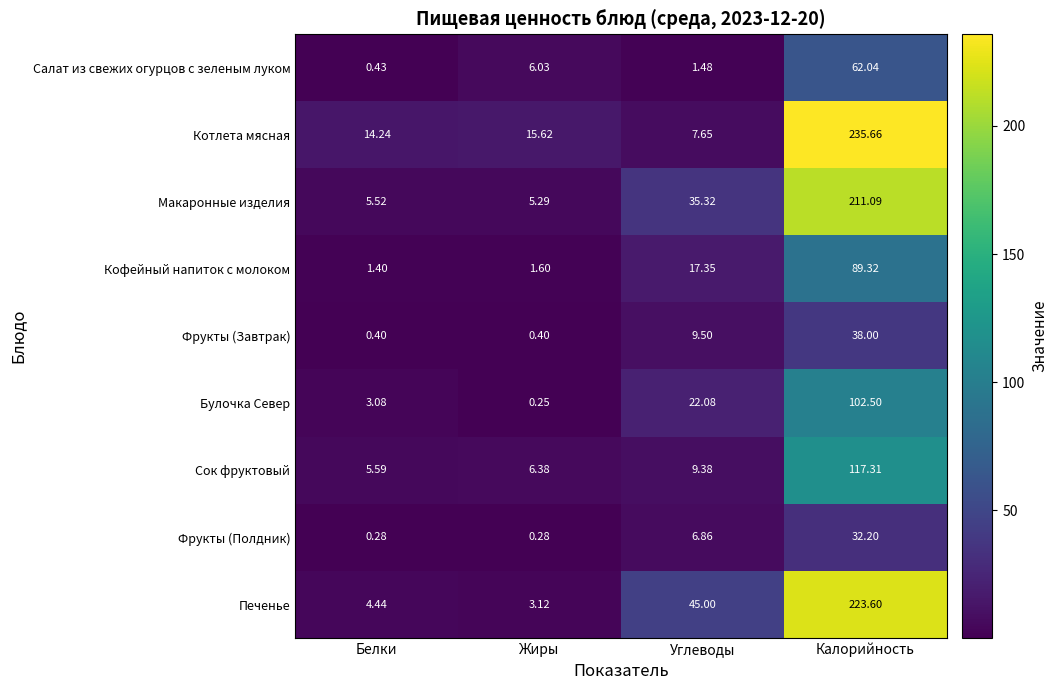

What is the total value across all series at Жиры?

39.0